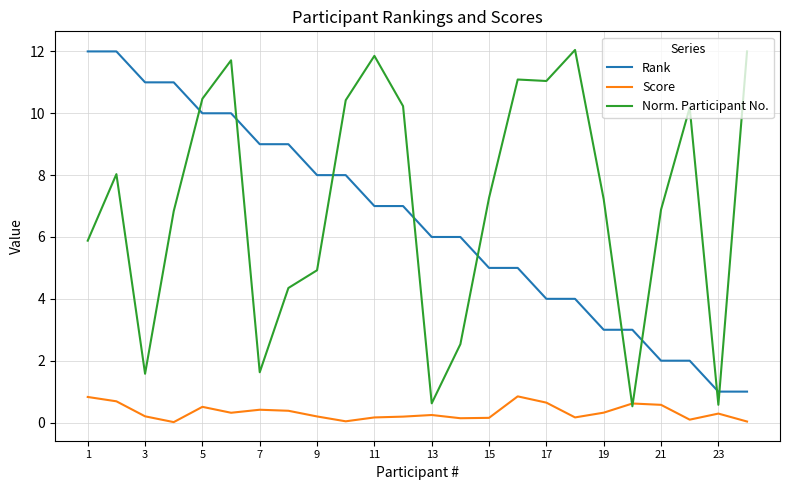

At how many categories does at least one series exceed 5?

22